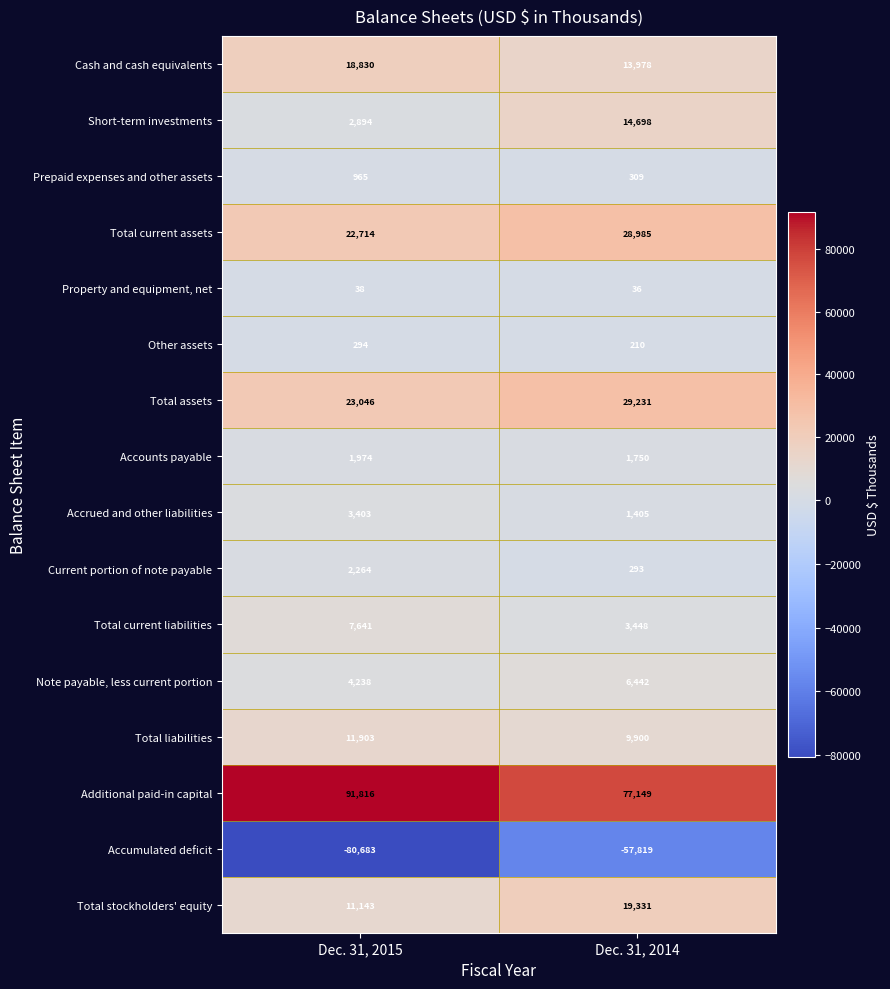

List the labels in order of Prepaid expenses and other assets value, smallest first.

Dec. 31, 2014, Dec. 31, 2015